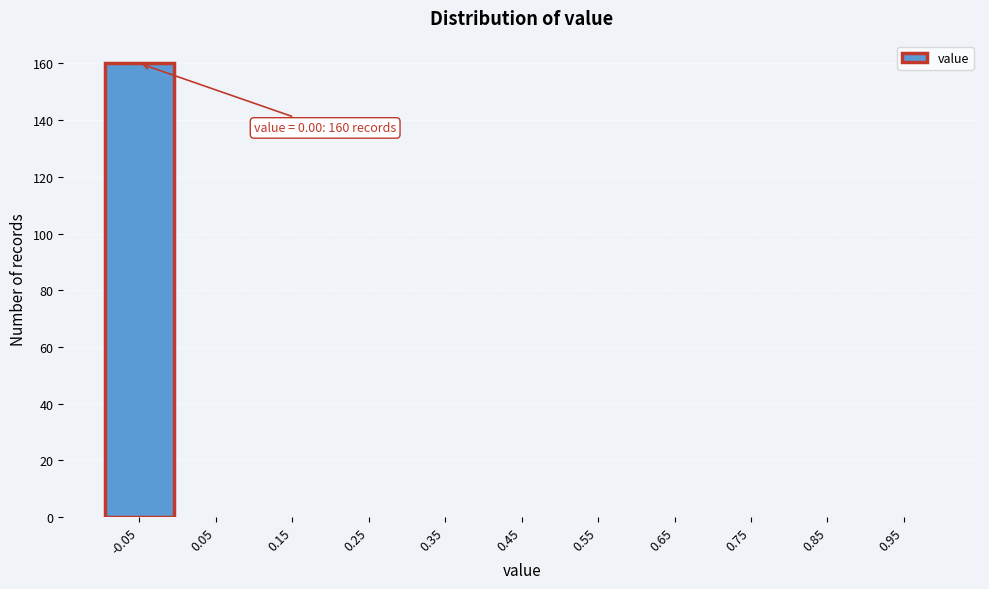

Reading left to right, list all the values displayed in this chart.

-0.05=160	0.05=0	0.15=0	0.25=0	0.35=0	0.45=0	0.55=0	0.65=0	0.75=0	0.85=0	0.95=0